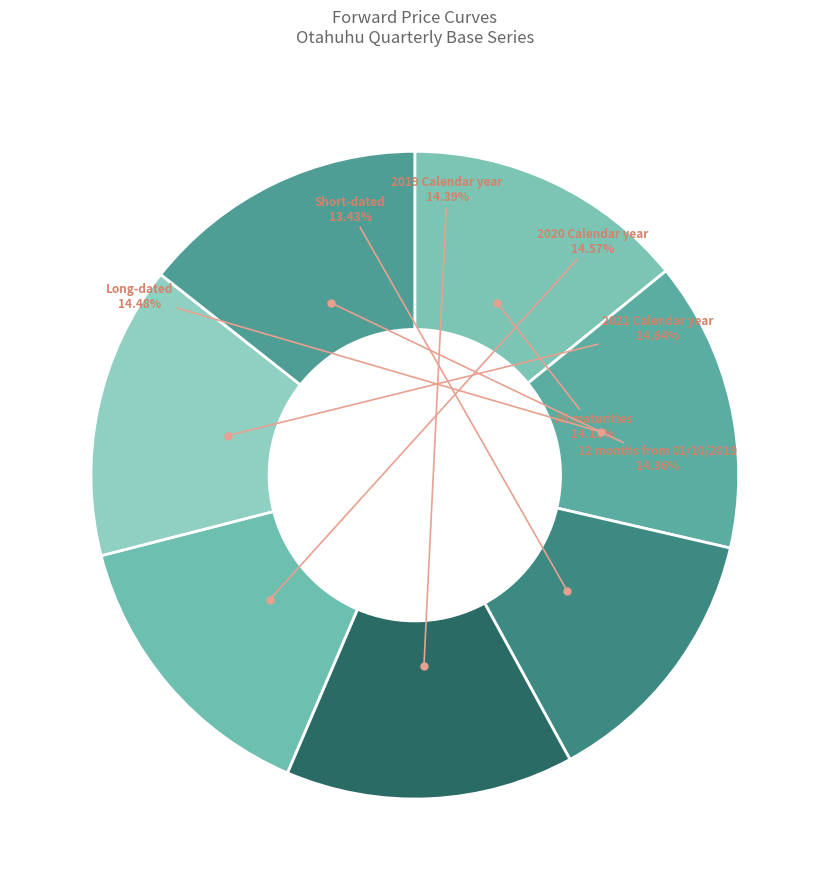

Is there a majority slice in this chart?

No